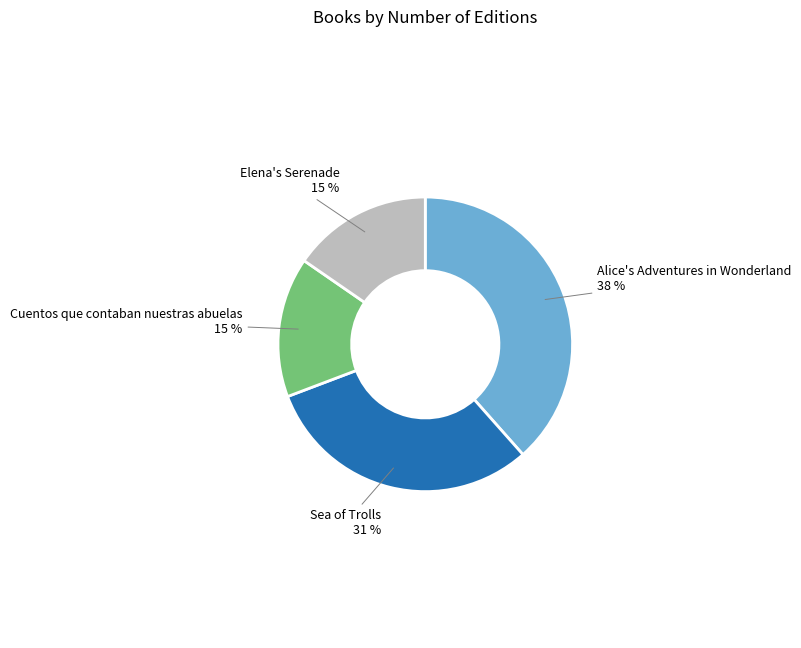

To the nearest percent, what is the difference between the largest and smallest slice percentages?

23%